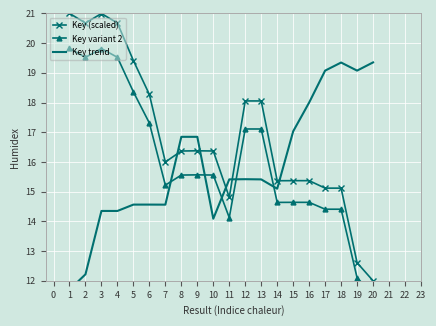

Which series has the largest range (max minus min)?

Key (scaled)